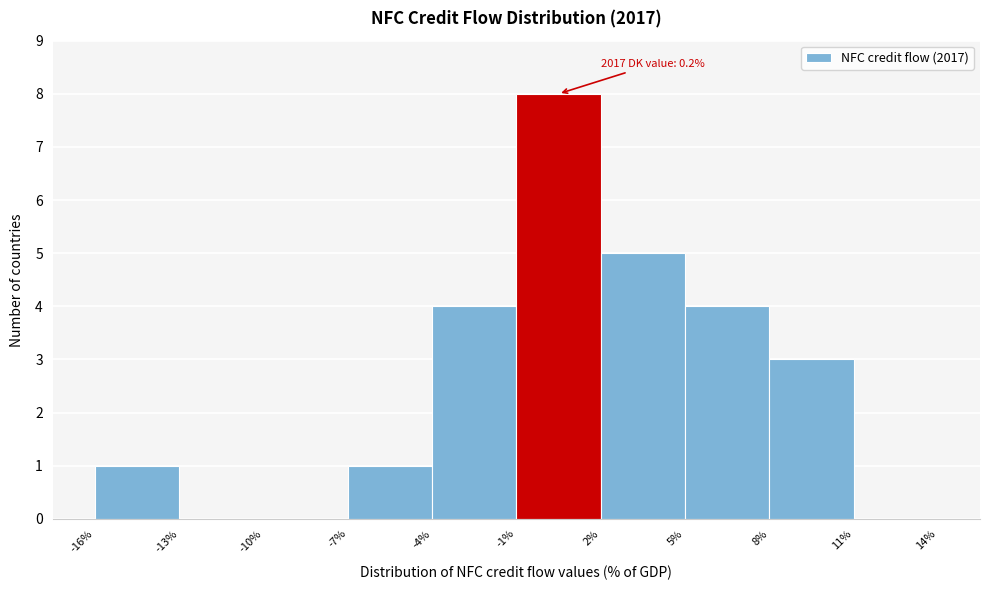

Which range on the x-axis has the tallest bar?

-1% to 2%